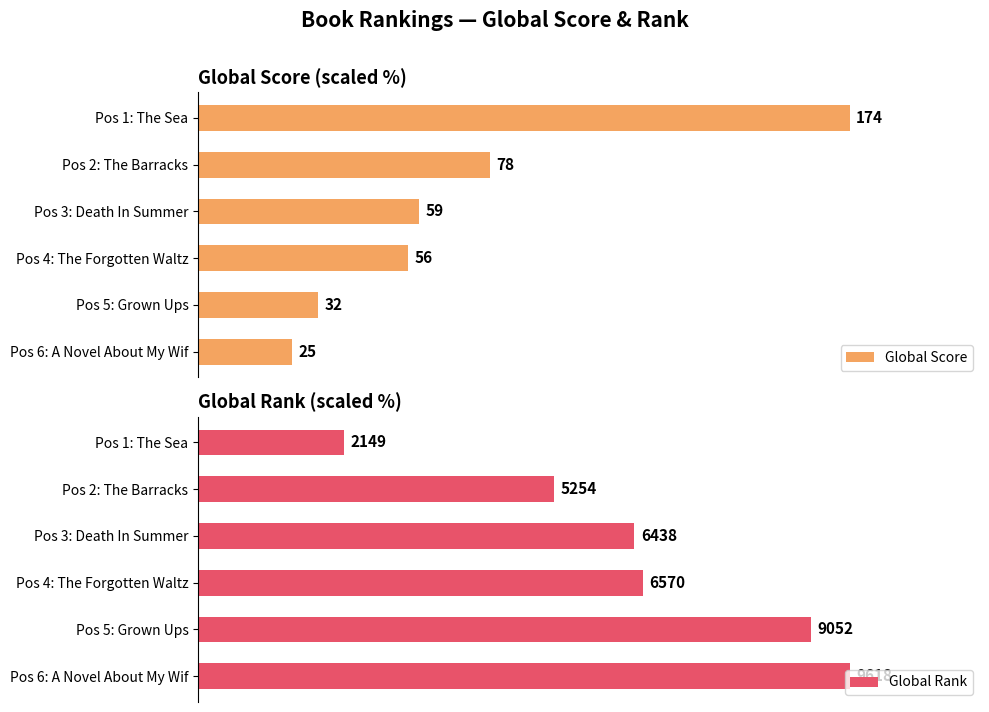

List the series in order of their overall mean, lowest first.

Global Score, Global Rank